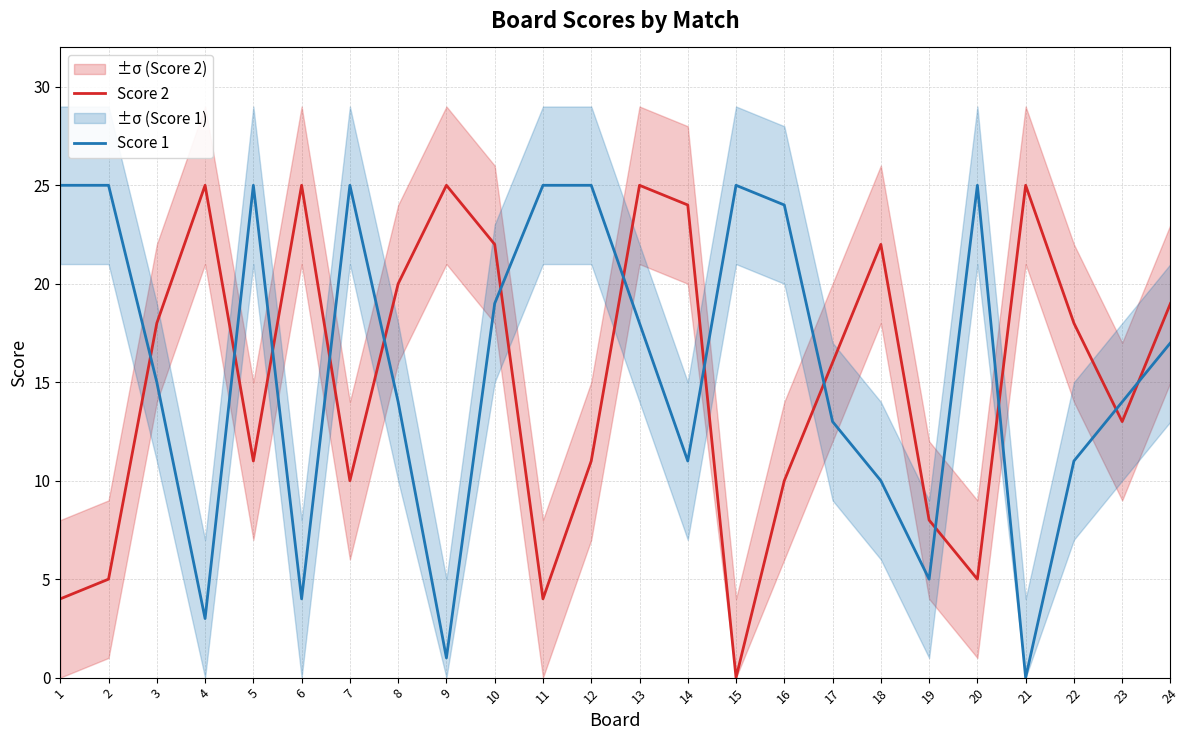

After their last crossing, which series has the higher values: Score 1 or Score 2?

Score 2